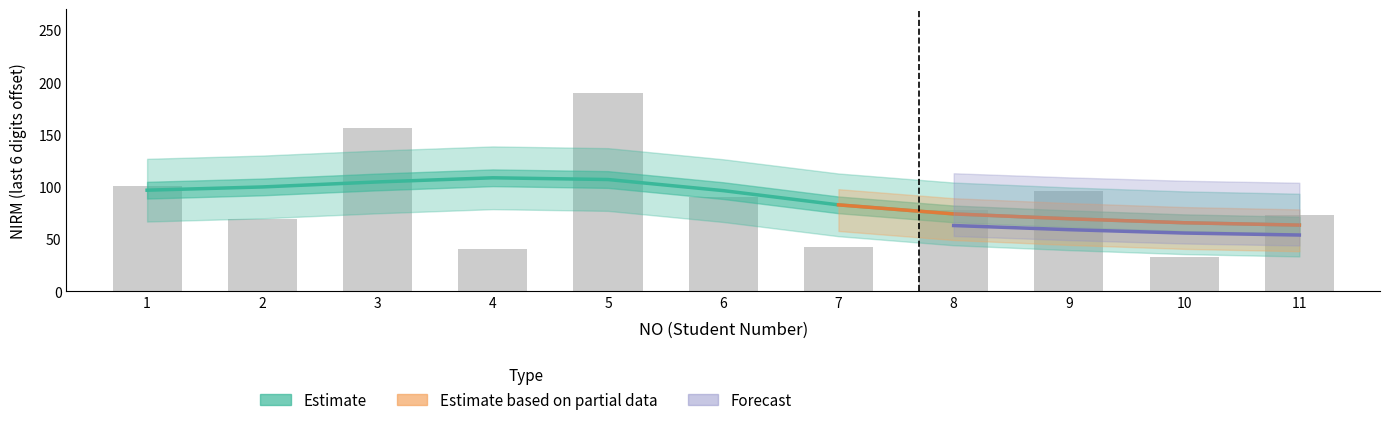

Is it true that the value at 11 is 73?

True